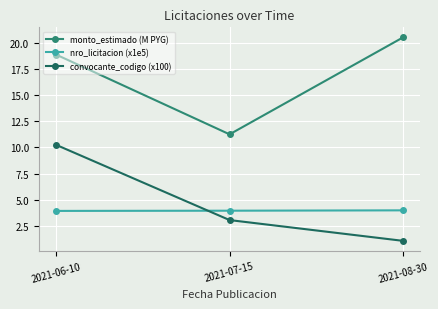

What is the sum of all convocante_codigo (x100) values?

14.4